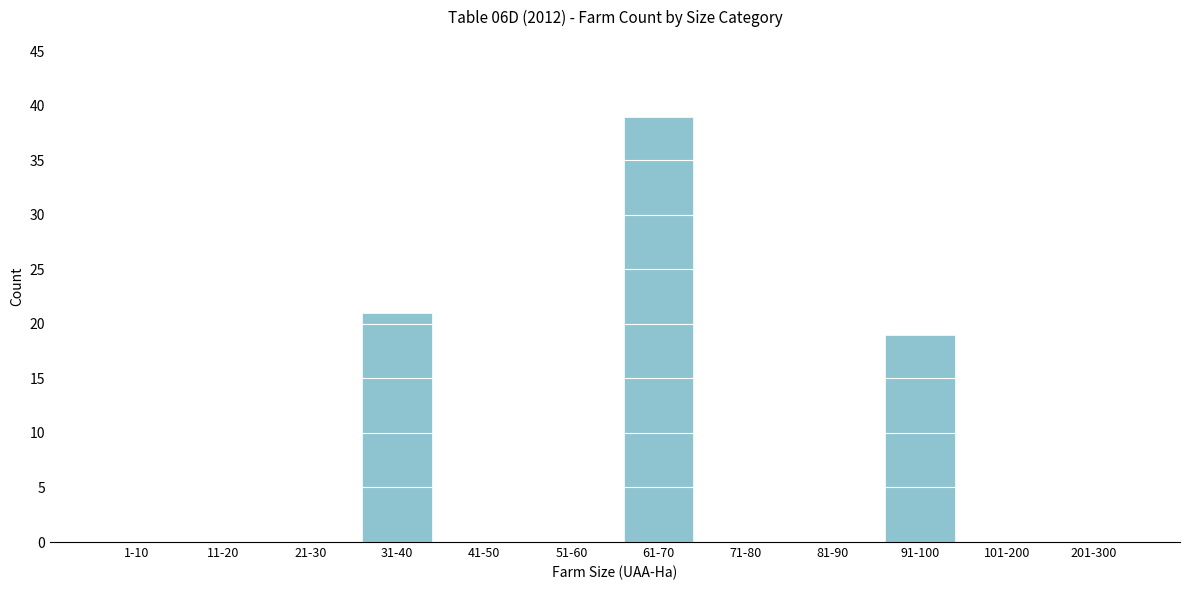

Reading left to right, list all the values displayed in this chart.

1-10=0	11-20=0	21-30=0	31-40=21	41-50=0	51-60=0	61-70=39	71-80=0	81-90=0	91-100=19	101-200=0	201-300=0